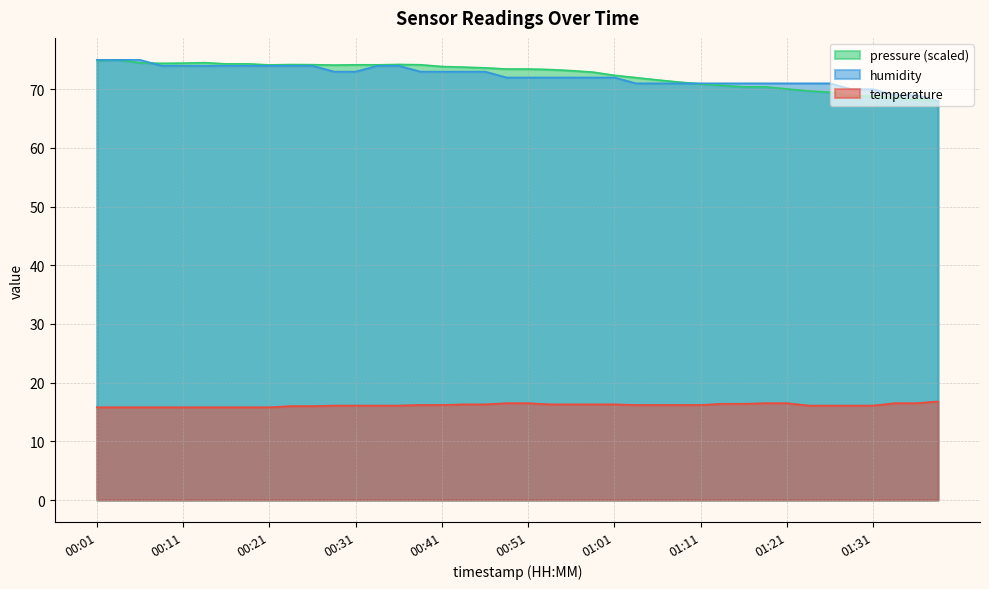

What is the greatest value displayed?

75.0